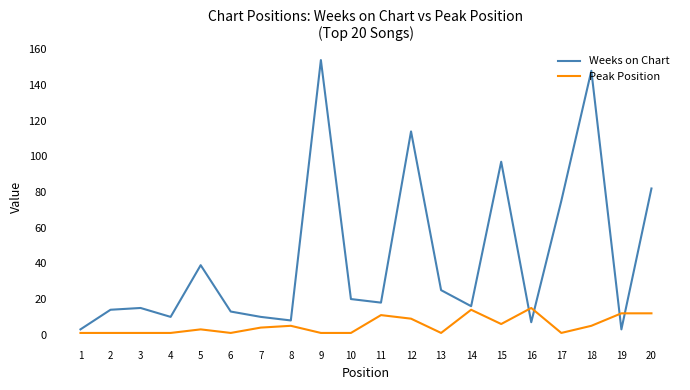

What is the greatest value displayed?

154